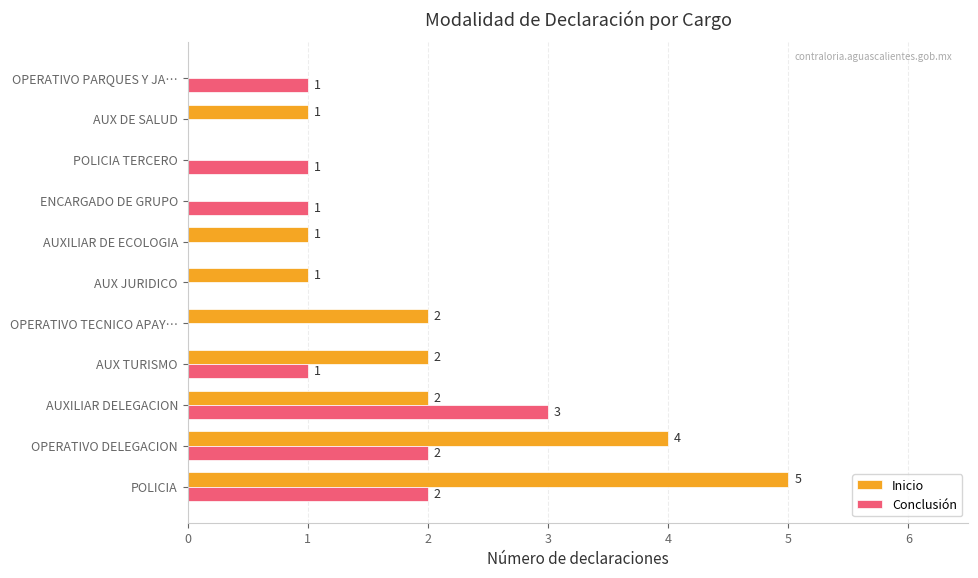

What are all the series names shown in the legend?

Inicio, Conclusión